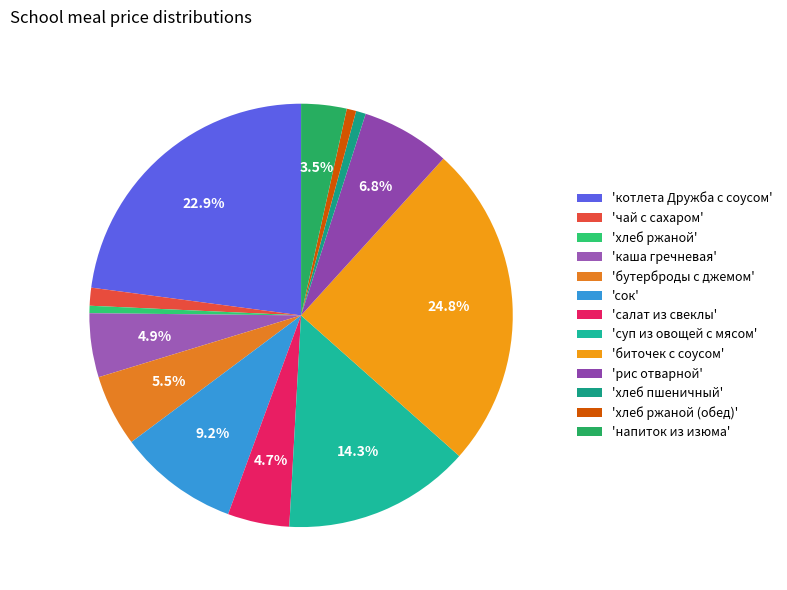

Which category has the biggest portion of the pie?

'биточек с соусом'